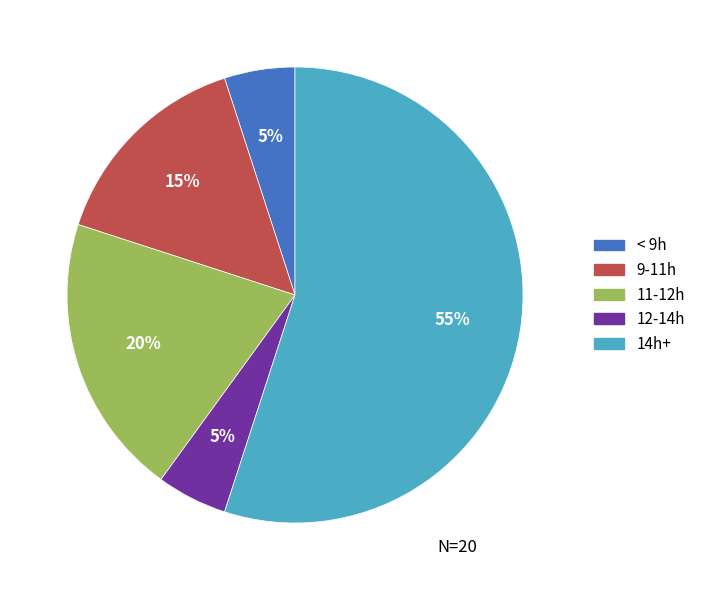

To the nearest percent, what is the difference between the largest and smallest slice percentages?

50%